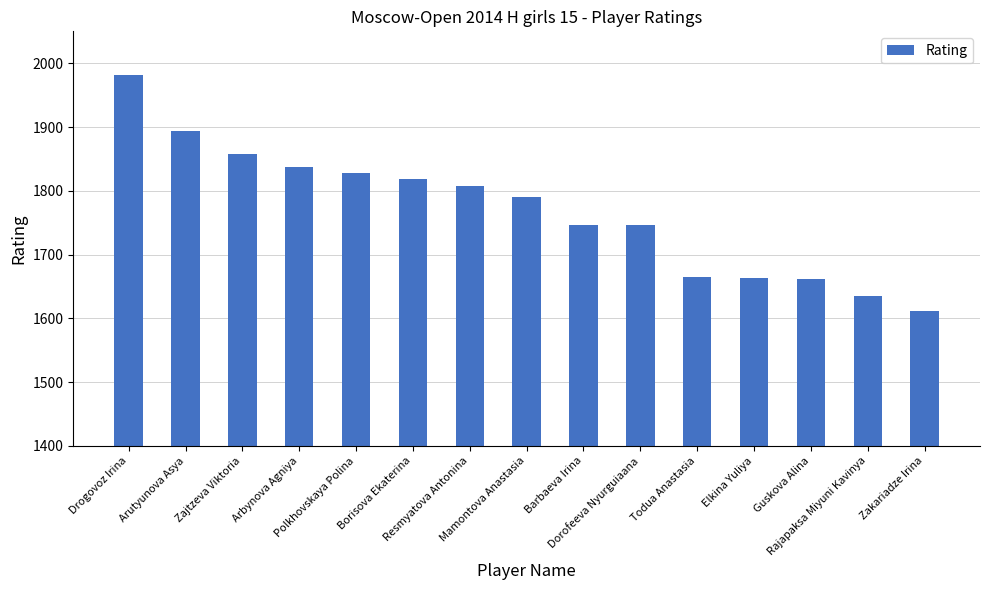

What is the maximum value shown in the chart?

1981